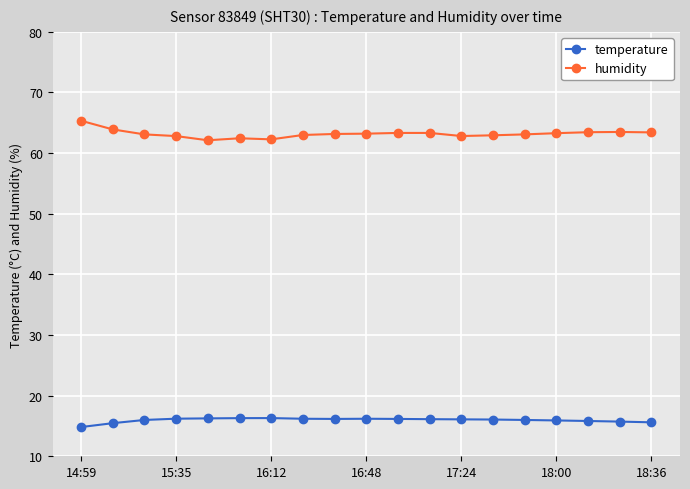

True or false: humidity and temperature cross at least once.

False